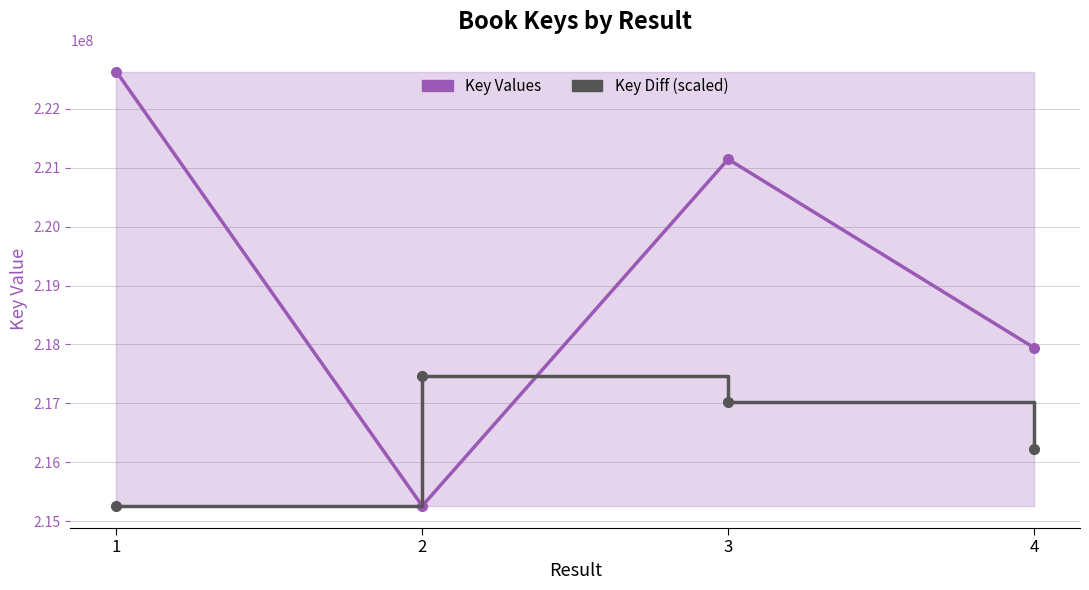

Which series has the widest spread of values?

Key Values